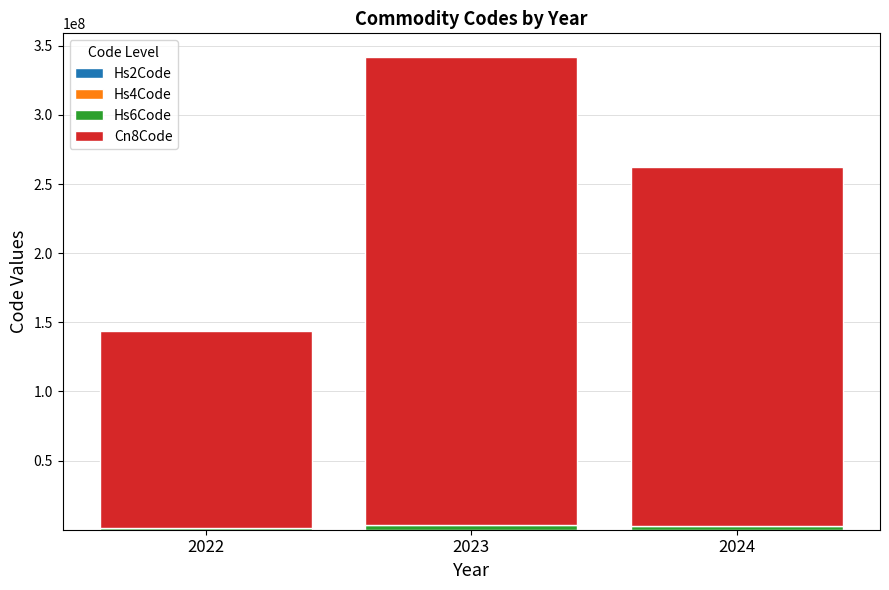

At which category is the sum across all series the highest?

2023